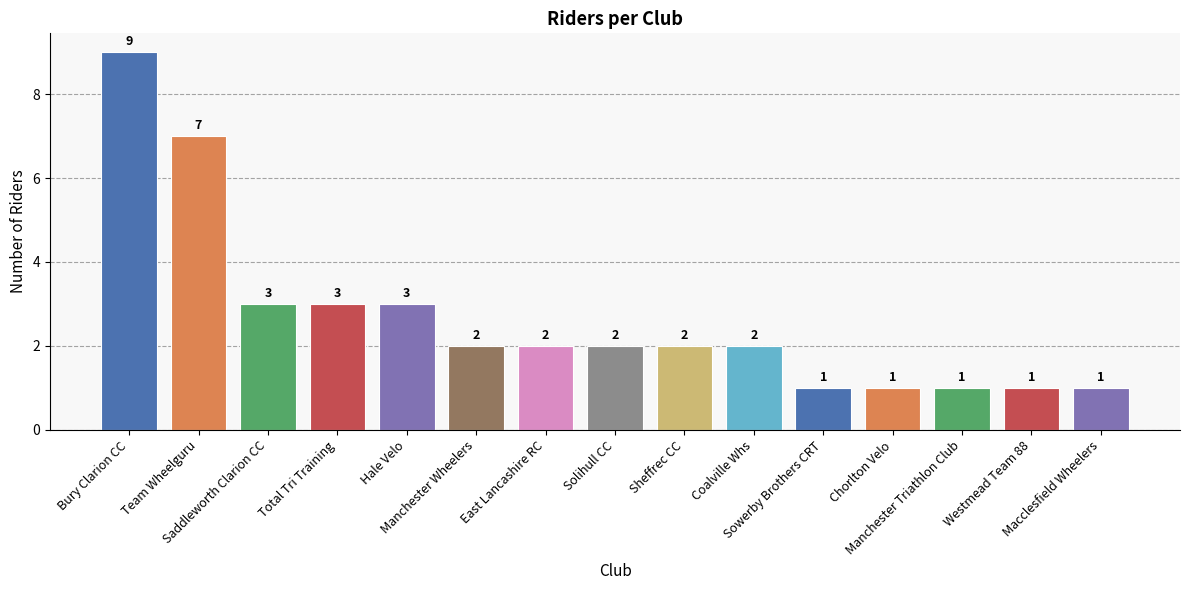

What is the sum of all values?

40